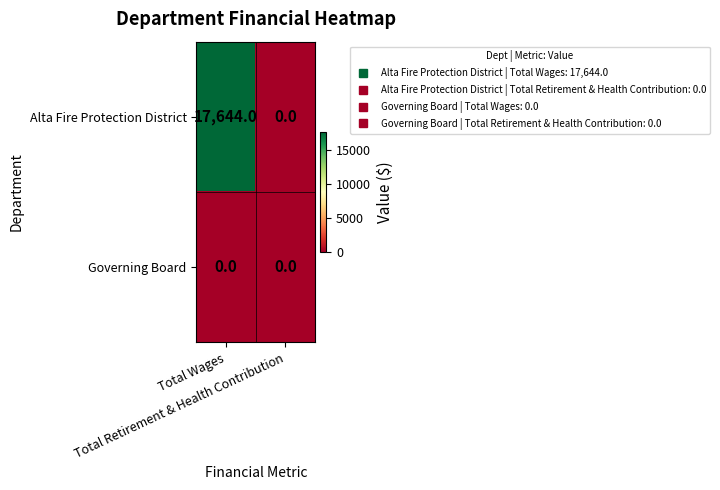

Which series changed the most between Total Wages and Total Retirement & Health Contribution?

Alta Fire Protection District